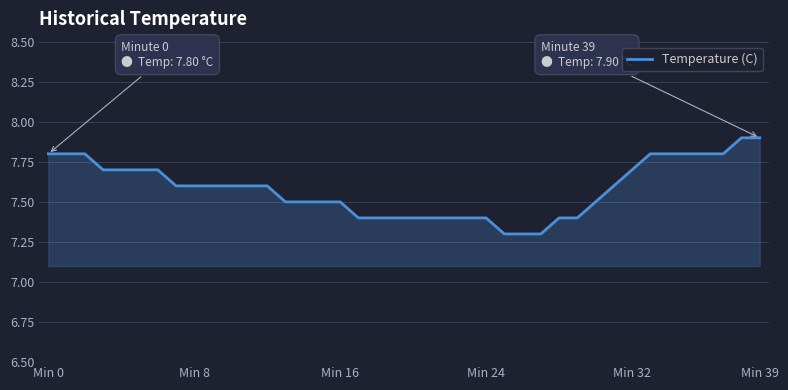

What is the difference between the second highest and second lowest values?

0.6